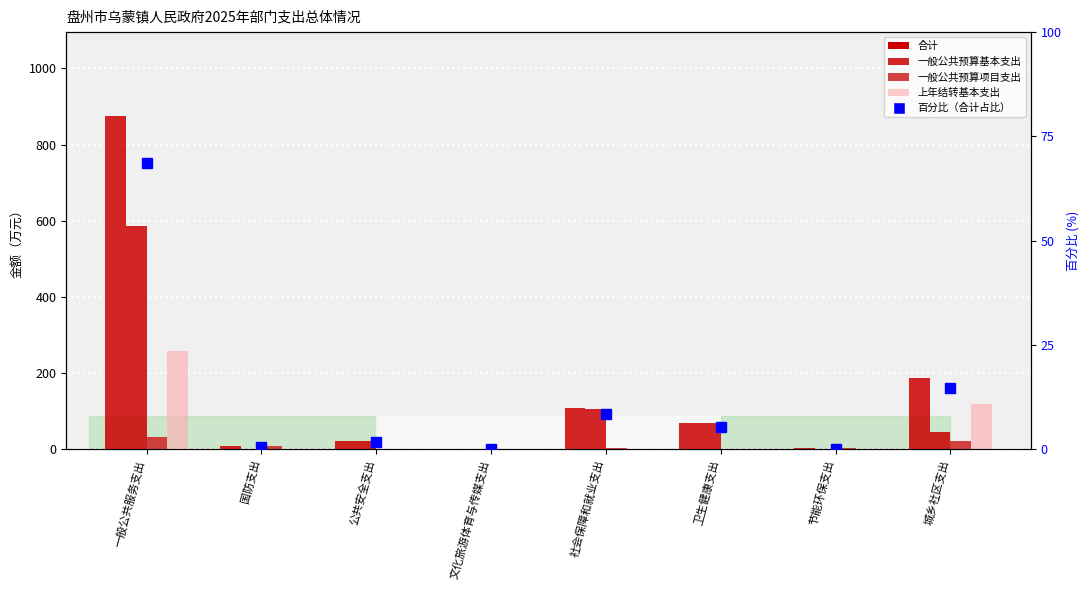

What is the sum of all 百分比（合计占比） values?

100.0